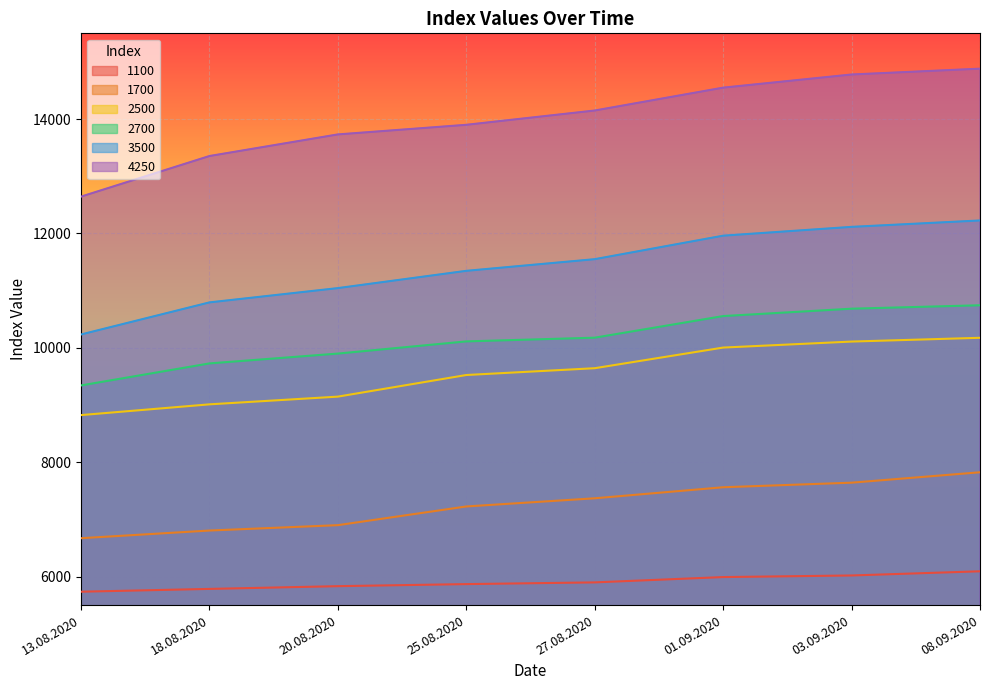

What is the label of the 1st point from the left?

13.08.2020